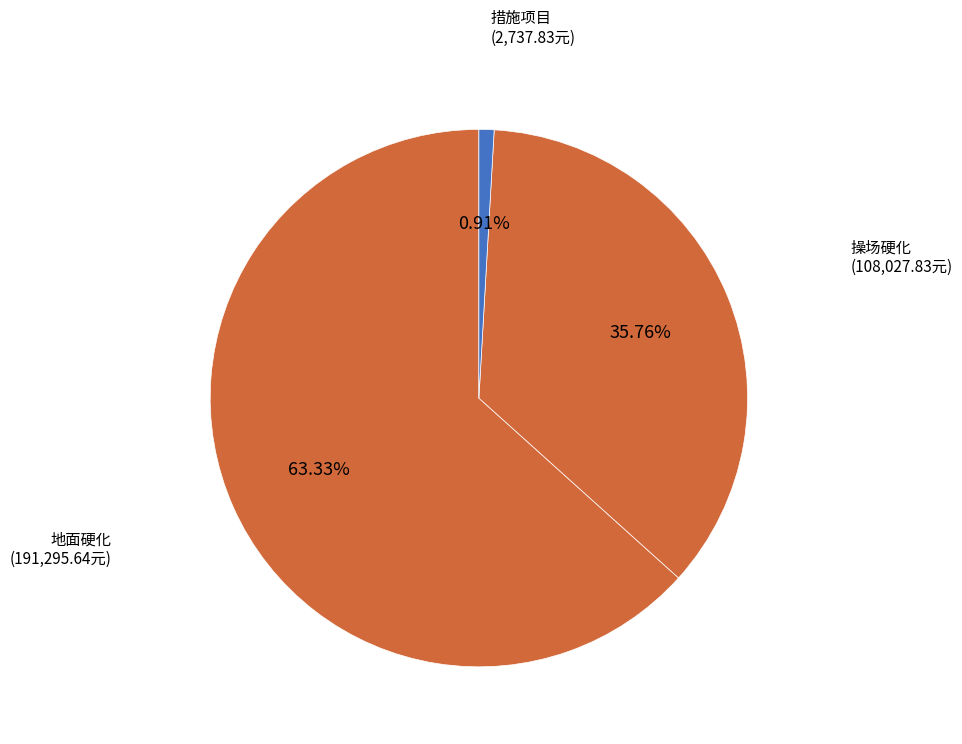

How many segments does this pie chart have?

3